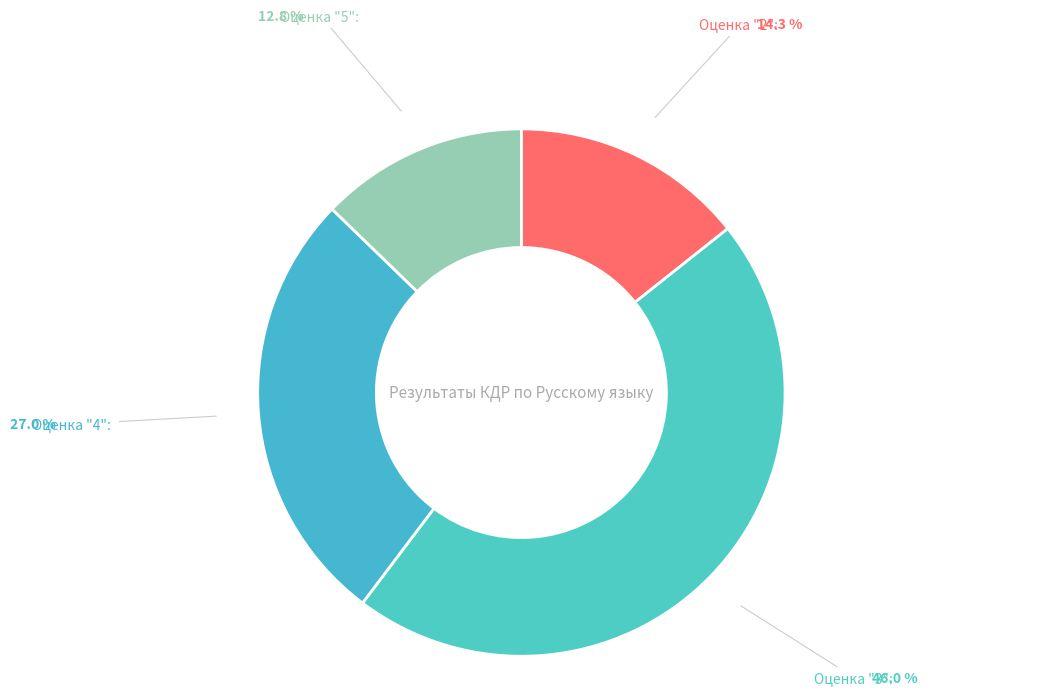

Does any single category account for the majority?

No